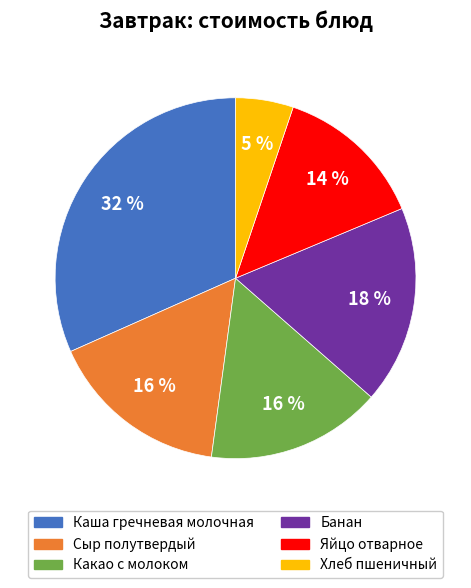

To the nearest percent, what is the combined percentage of Каша гречневая молочная and Сыр полутвердый?

48%